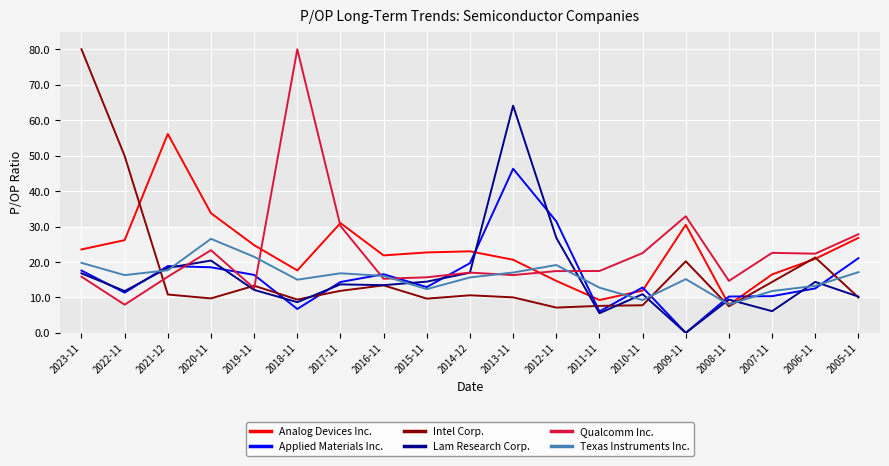

After their last crossing, which series has the higher values: Applied Materials Inc. or Texas Instruments Inc.?

Applied Materials Inc.